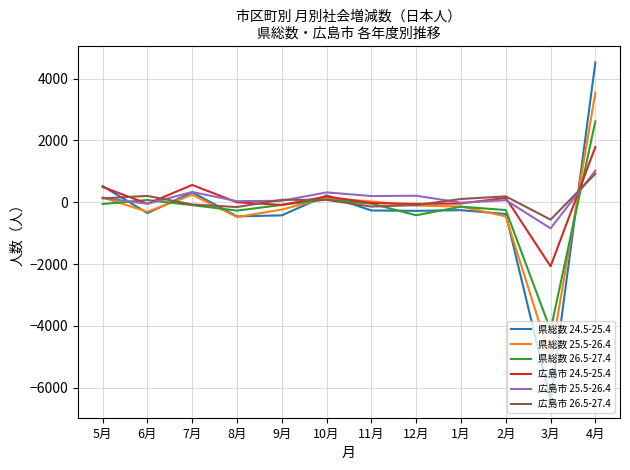

What is the difference between the highest and lowest values at 4月?

3602